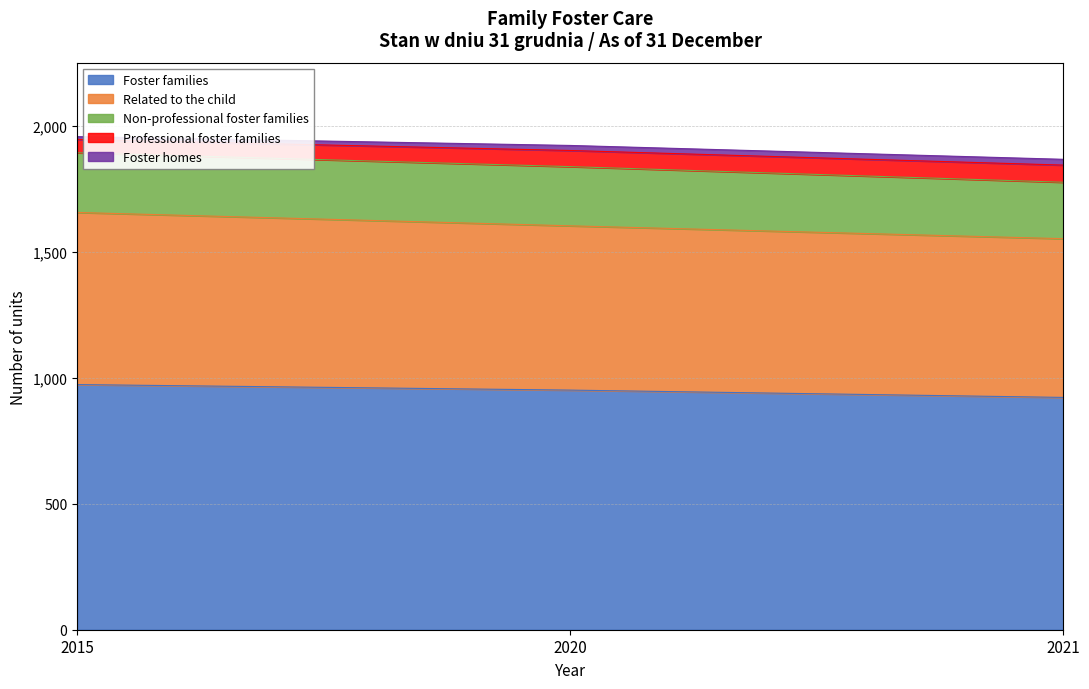

What is the difference between the Foster families values at 2015 and 2021?

51